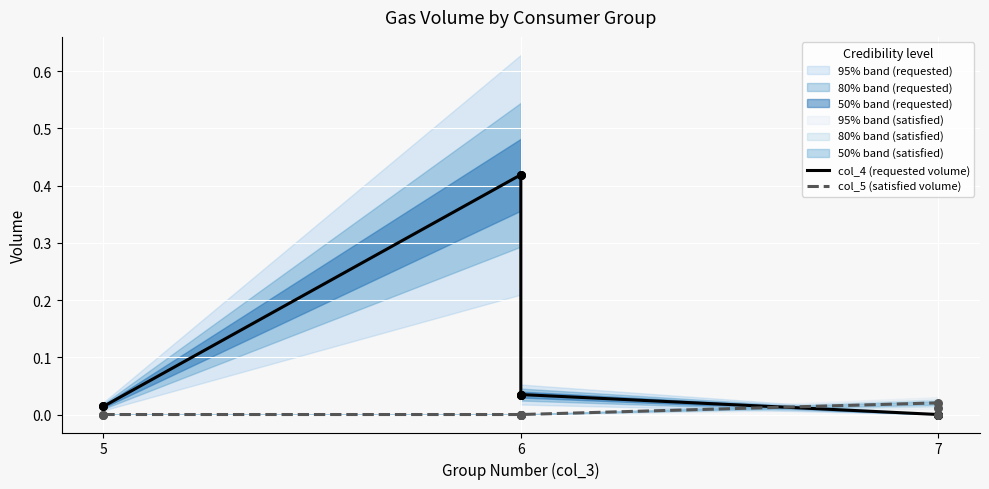

Which series contains the lowest Y value?

col_4 (requested volume)